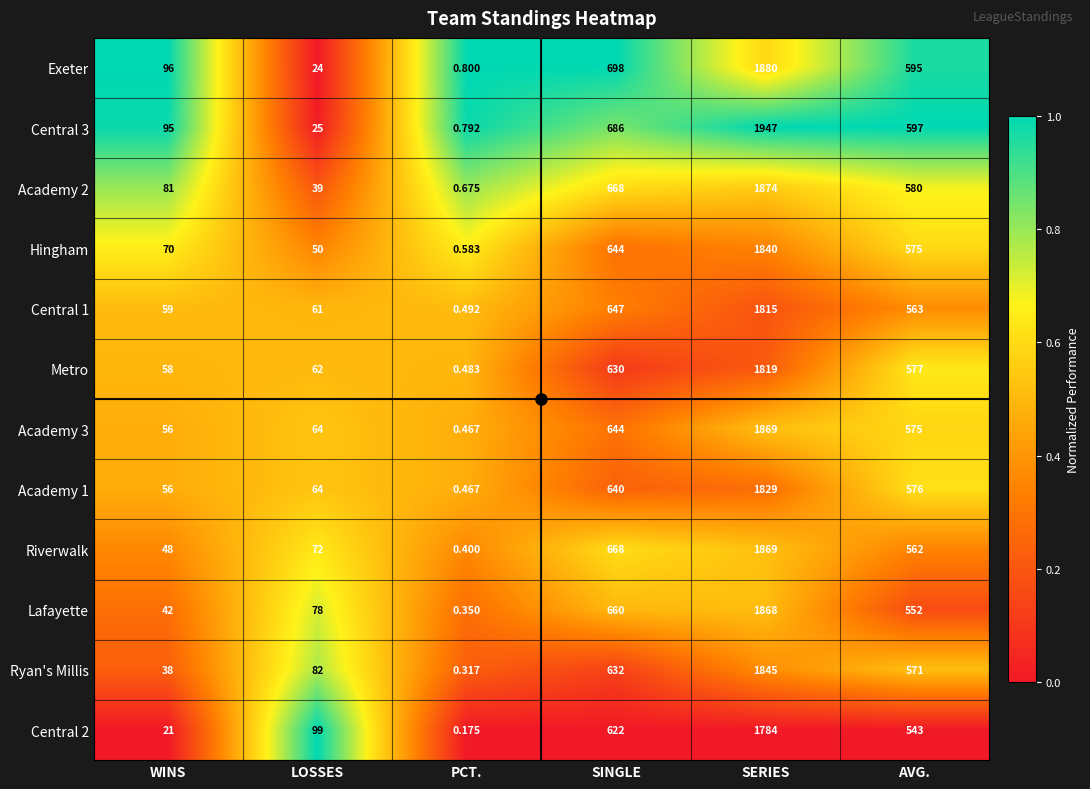

At how many categories does at least one series exceed 0?

6